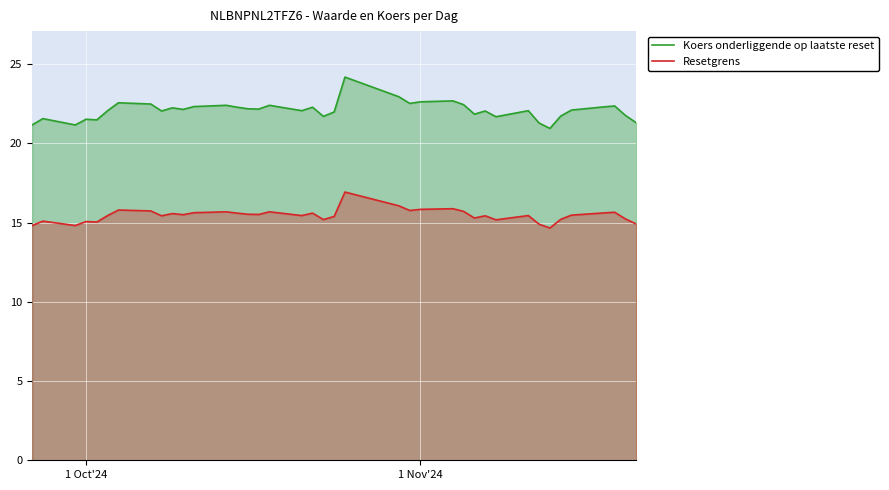

True or false: Koers onderliggende op laatste reset and Resetgrens cross at least once.

False